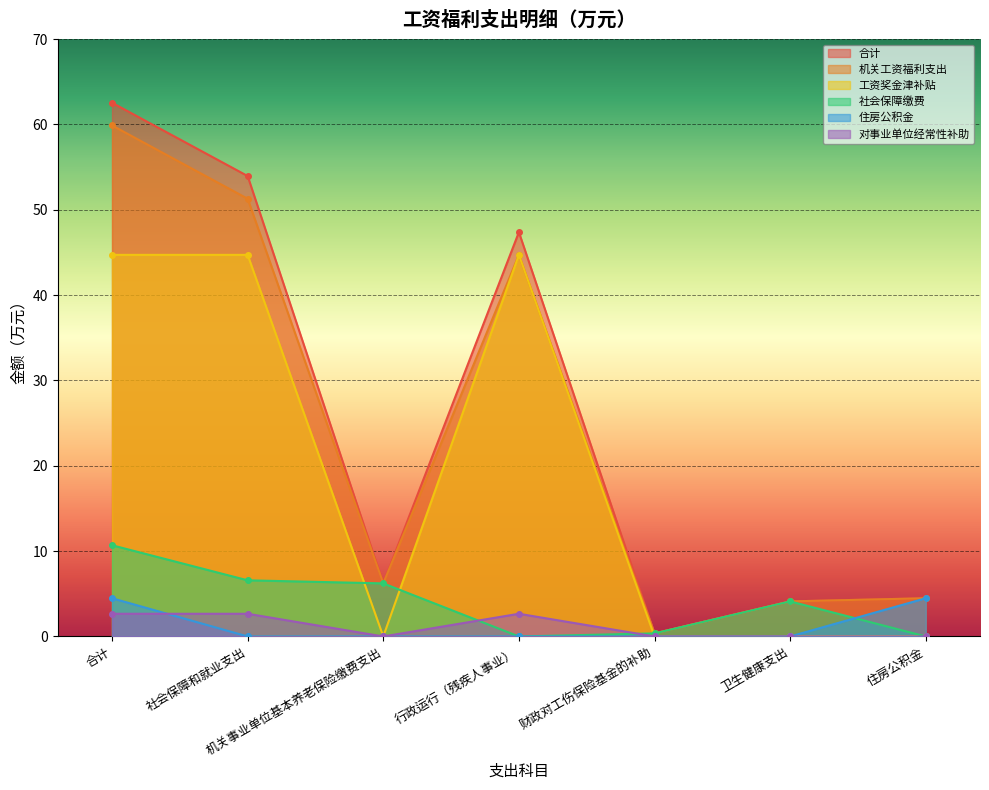

Count the number of data series in this chart.

6